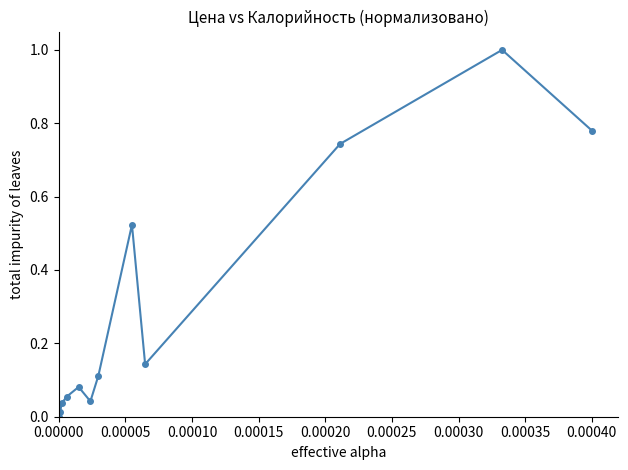

True or false: the data has more than 0 interior local peaks.

True